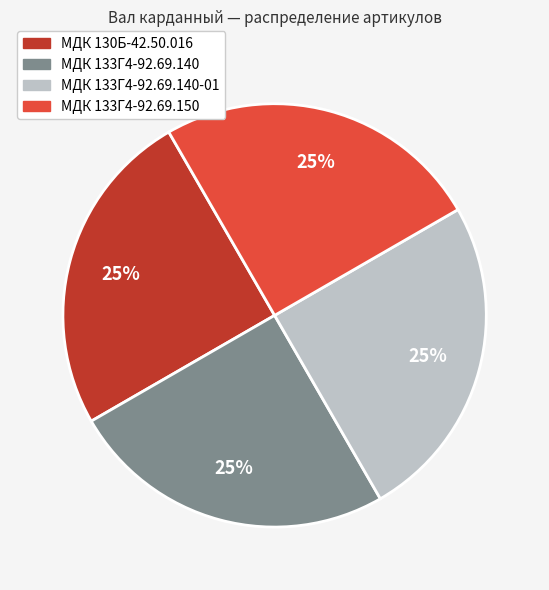

To the nearest percent, what is the average slice percentage?

25%